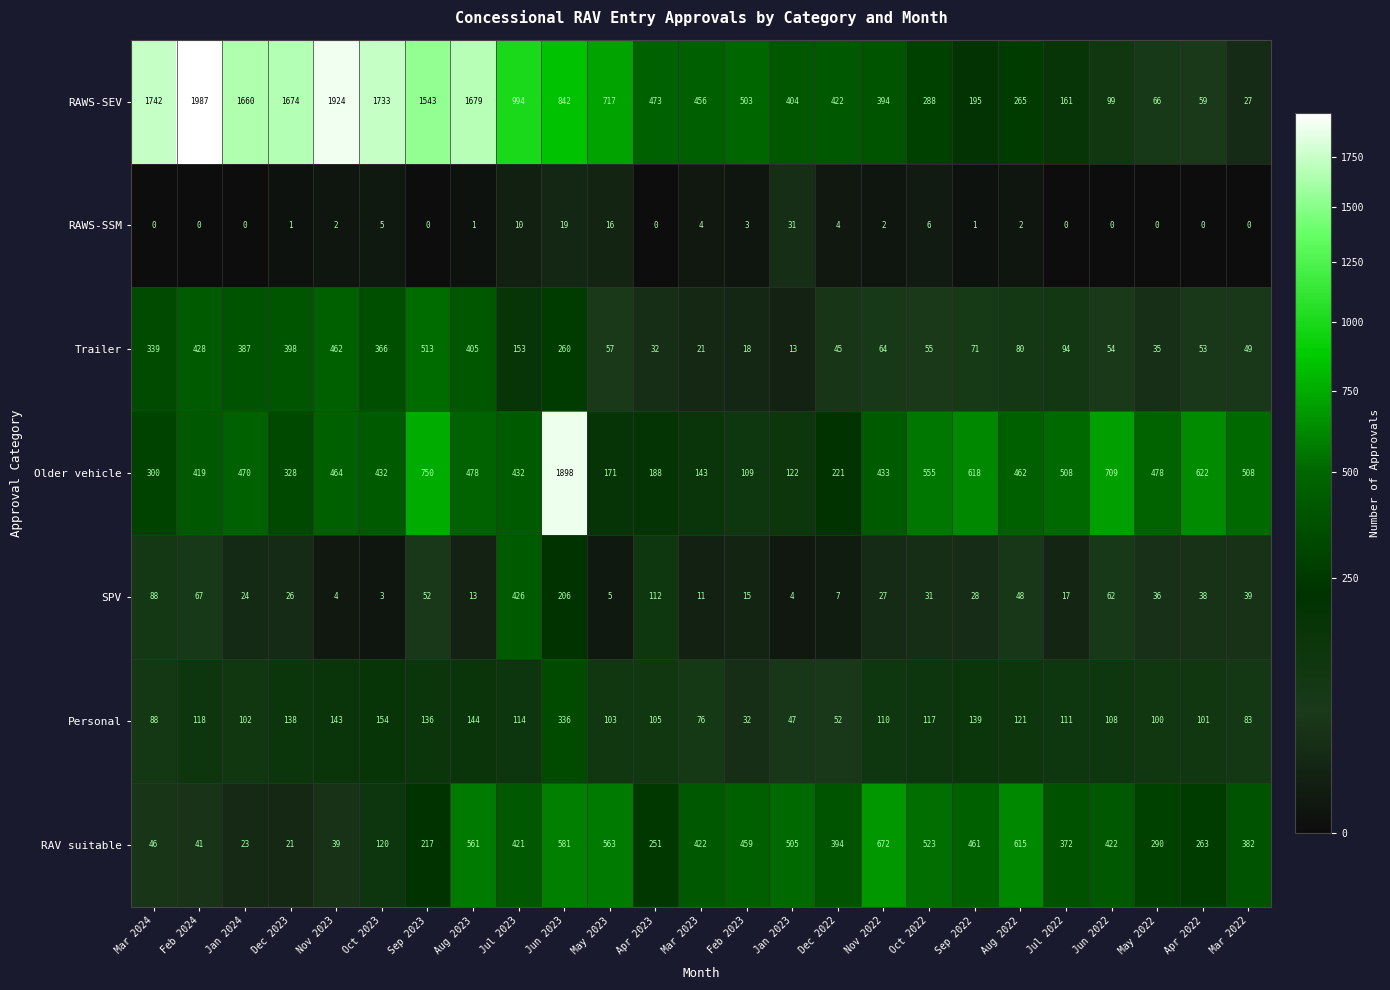

The RAV suitable series shows 459 at Feb 2023. True or false?

True